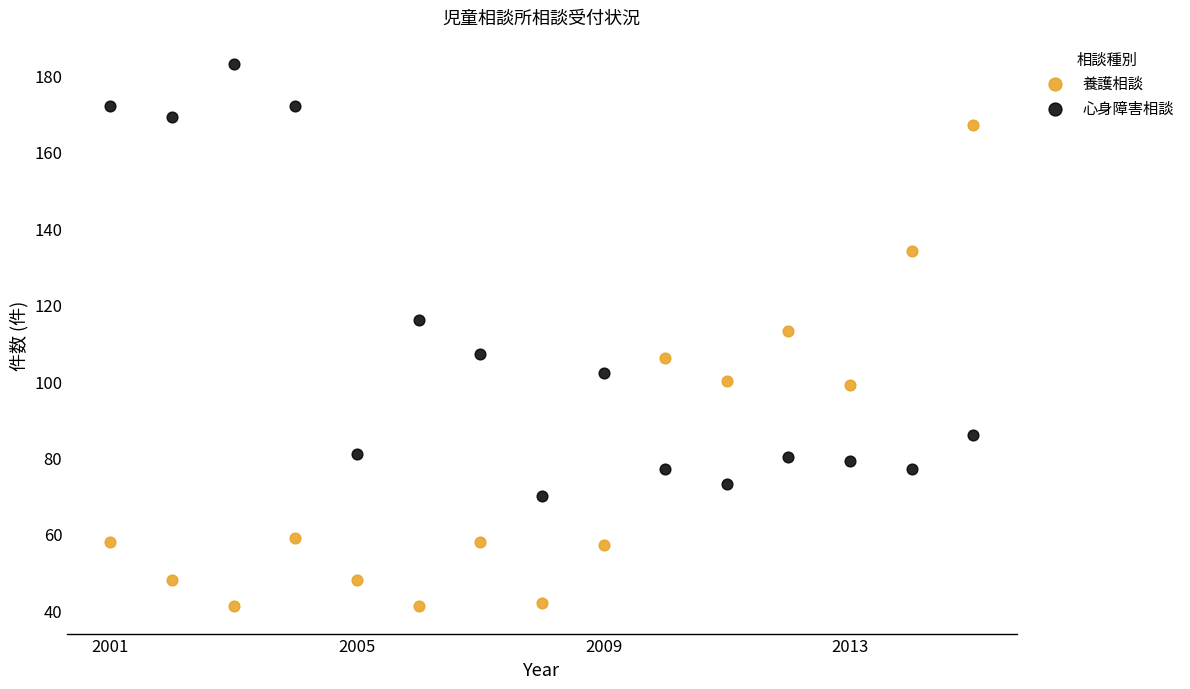

Which series contains the highest Y value?

心身障害相談